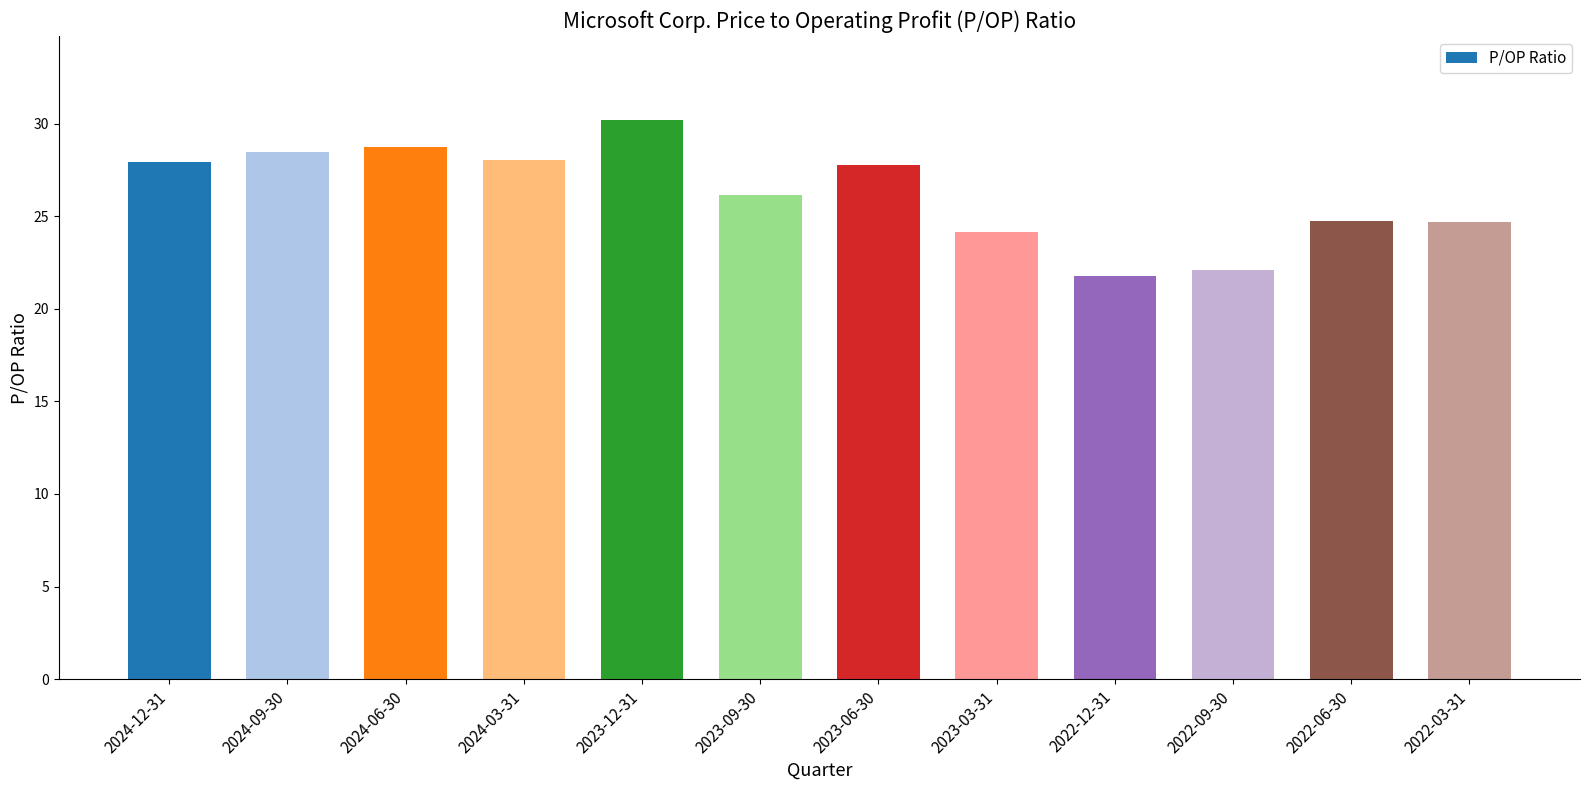

How many values exceed 27?

6